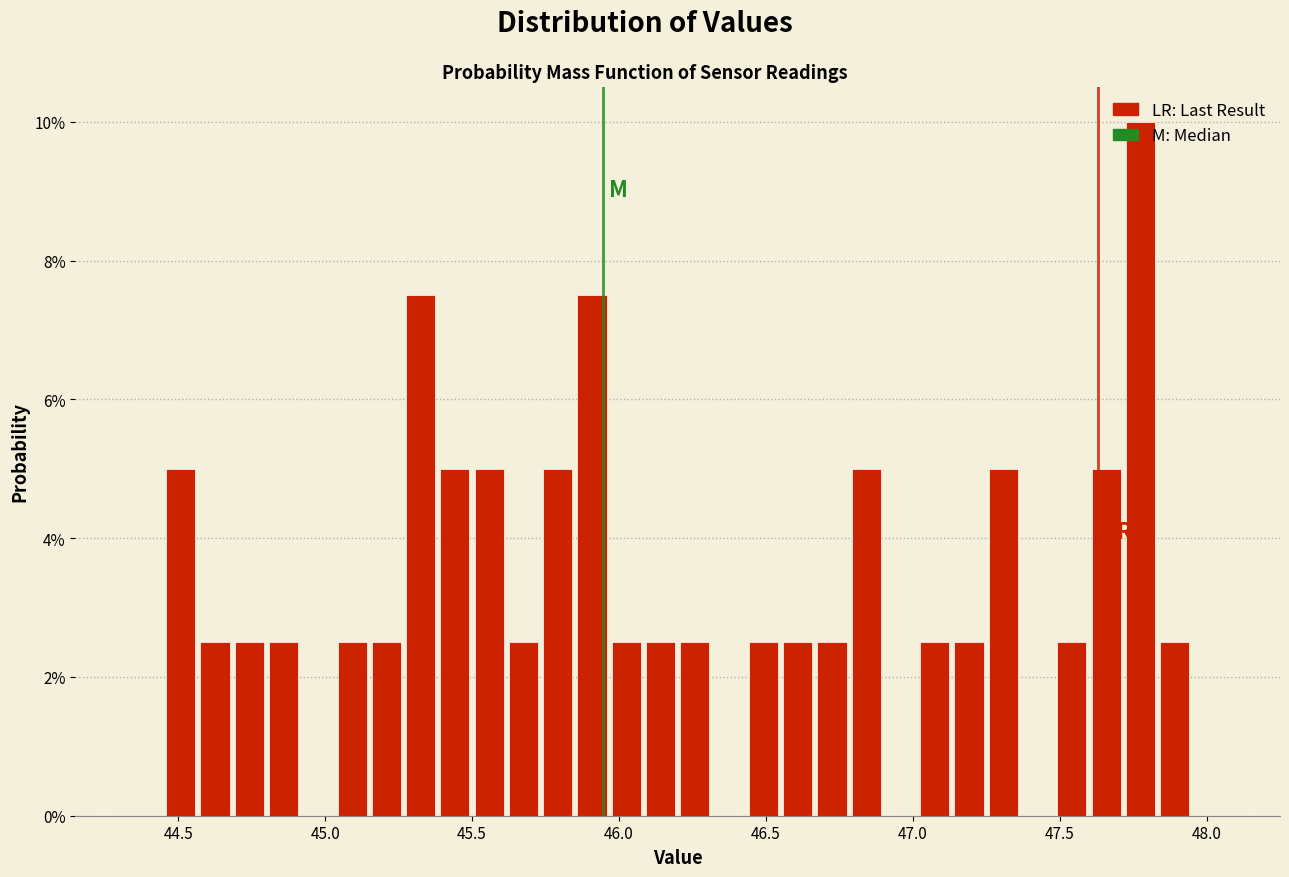

Read against the x-axis, roughly where is the centre of the tallest bar?

47.80